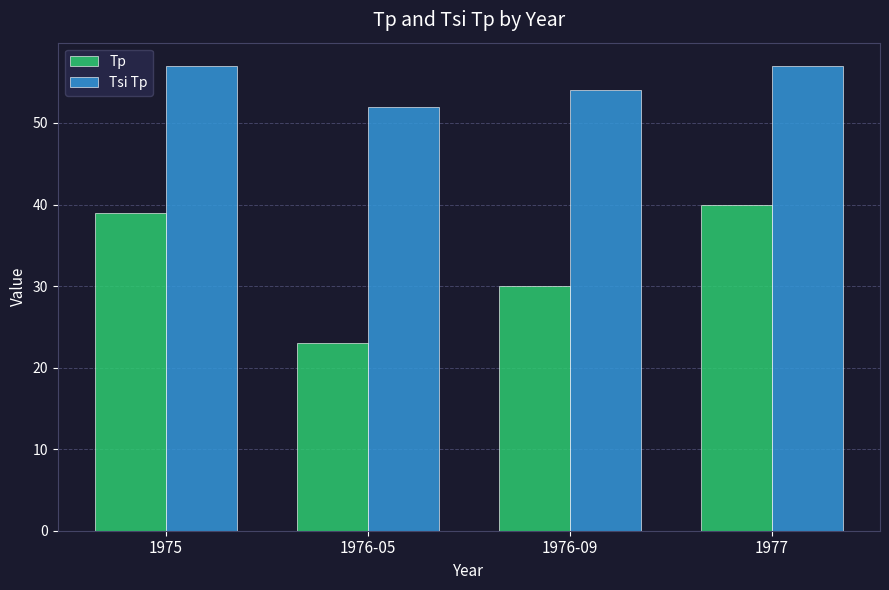

What is the maximum value shown in the chart?

57